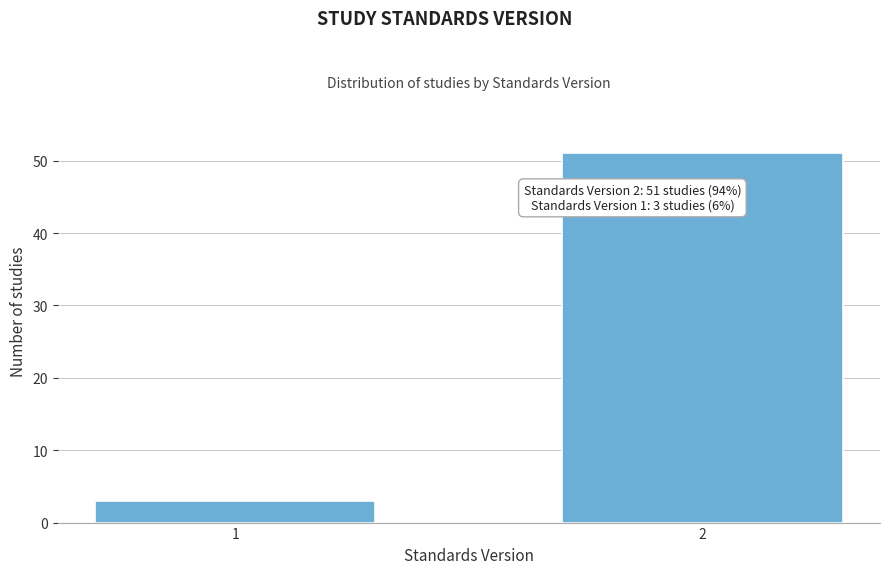

Reading left to right, list all the values displayed in this chart.

3	51